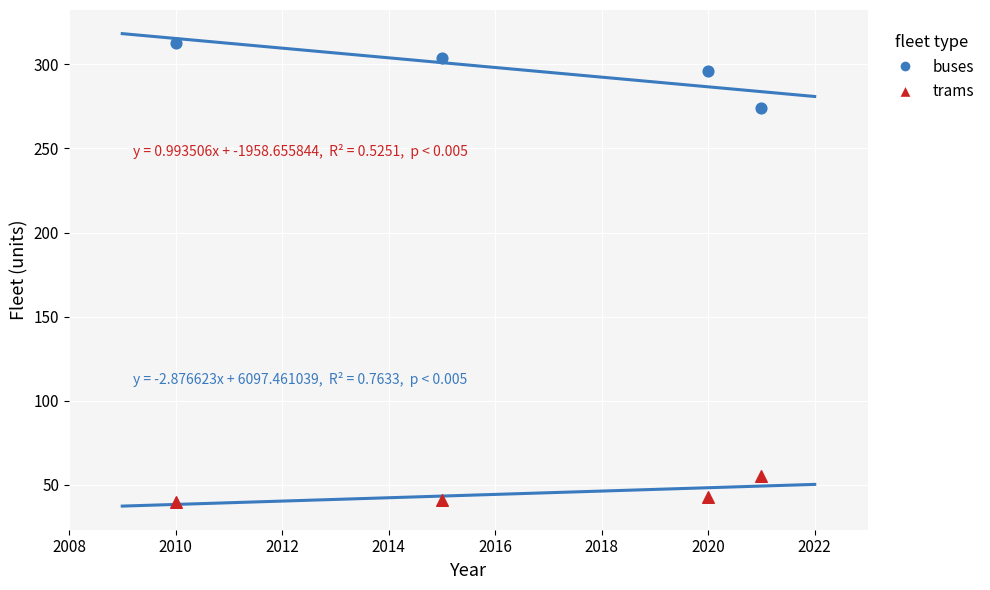

Across all data points, what is the range of X values (max minus min)?

11